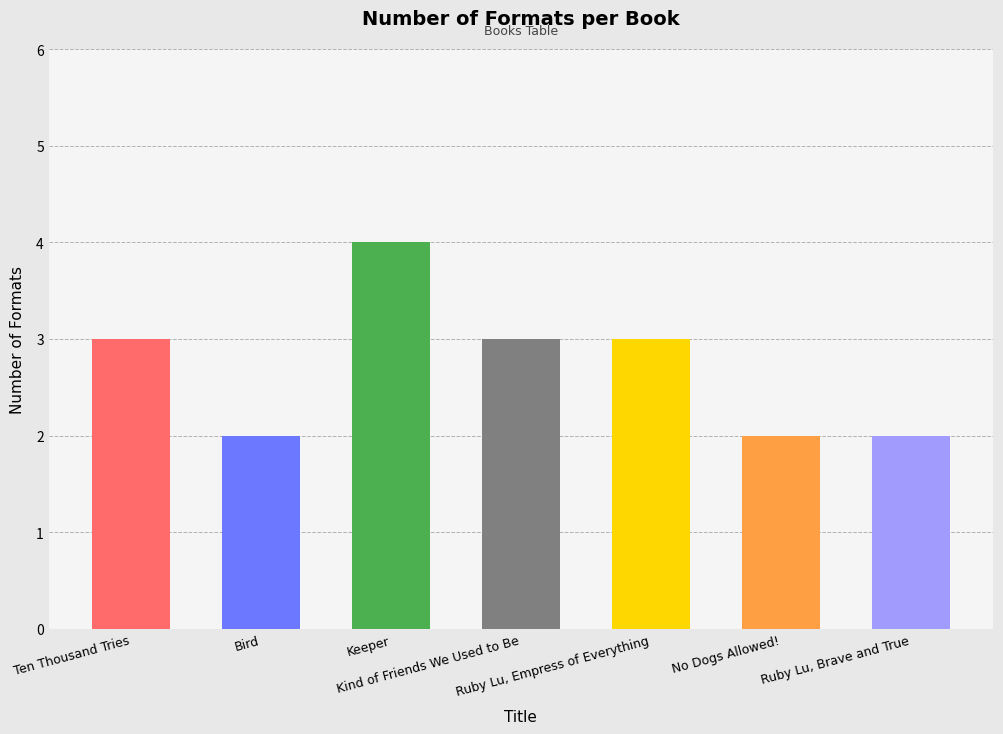

What value does the data have at Ruby Lu, Brave and True?

2